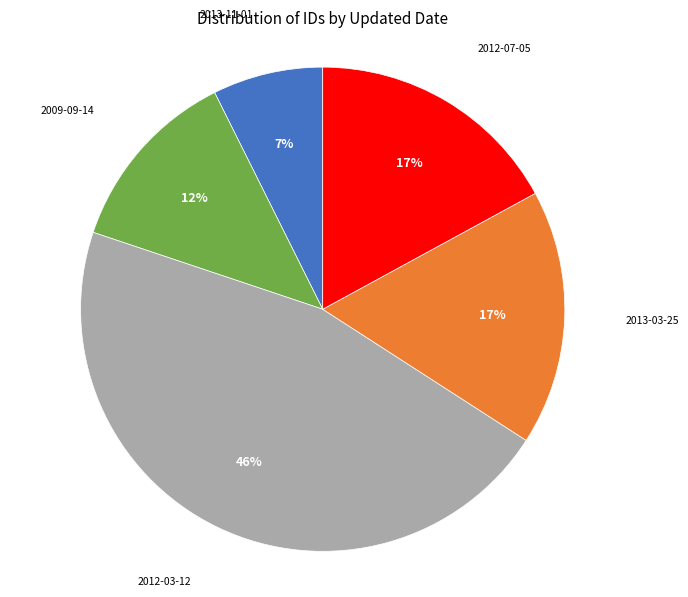

What percentage is the 2012-07-05 slice, to the nearest percent?

17%